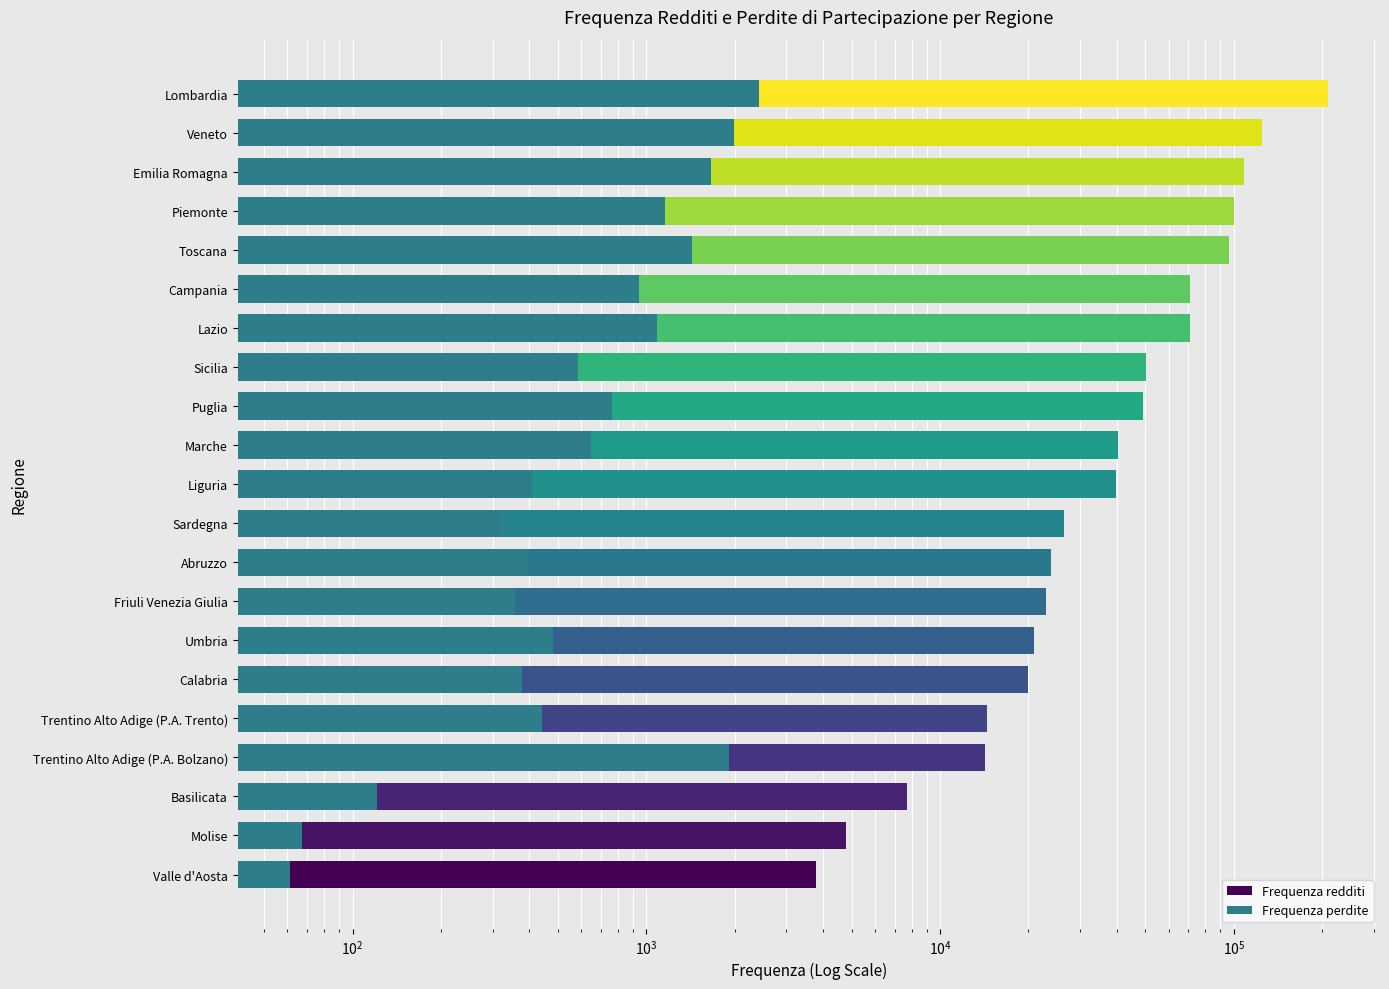

What is the difference between the maximum and minimum values in the Frequenza perdite series?

2367